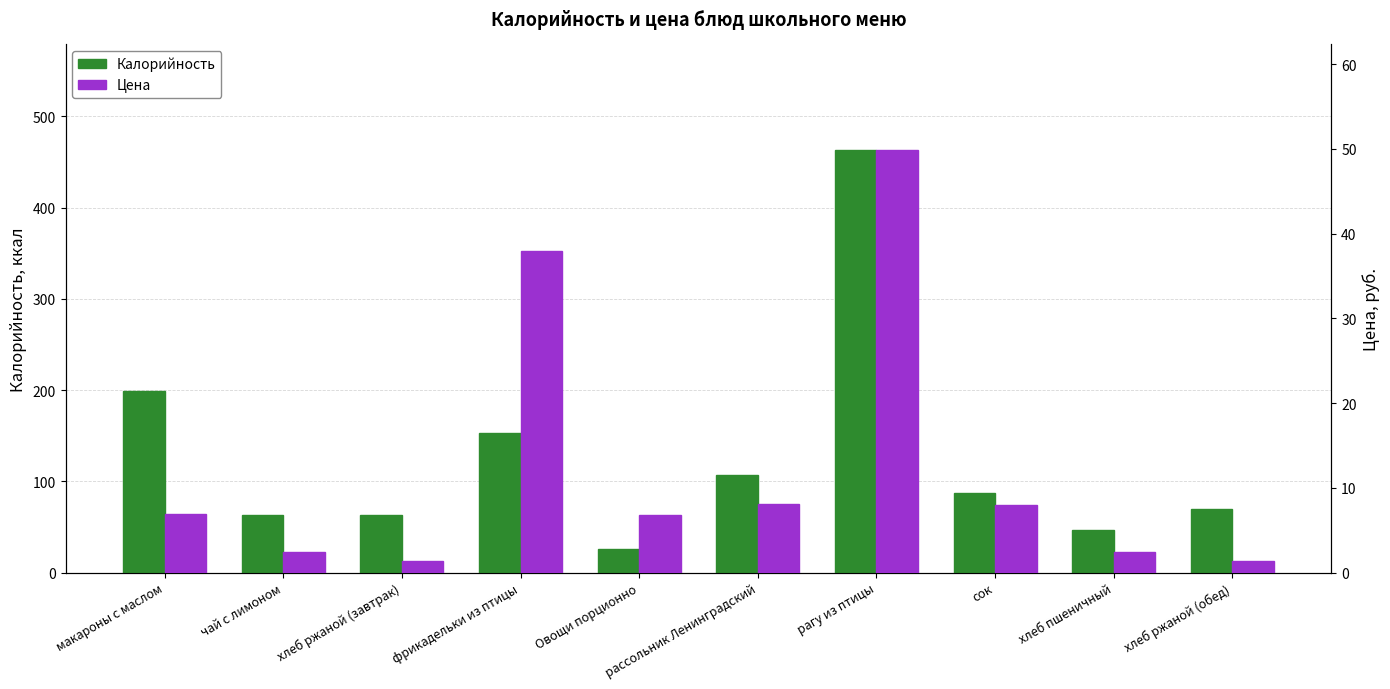

Is it true that Цена equals 1.3 at хлеб ржаной (завтрак)?

True